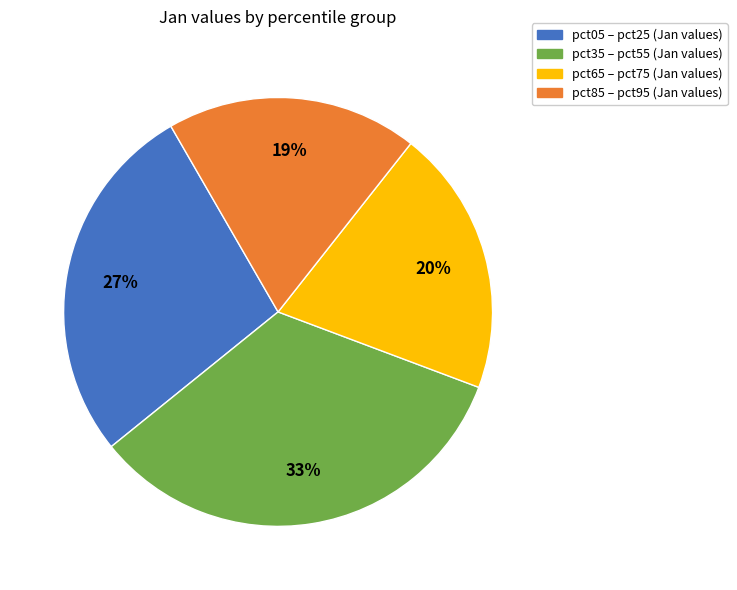

Does any single category account for the majority?

No